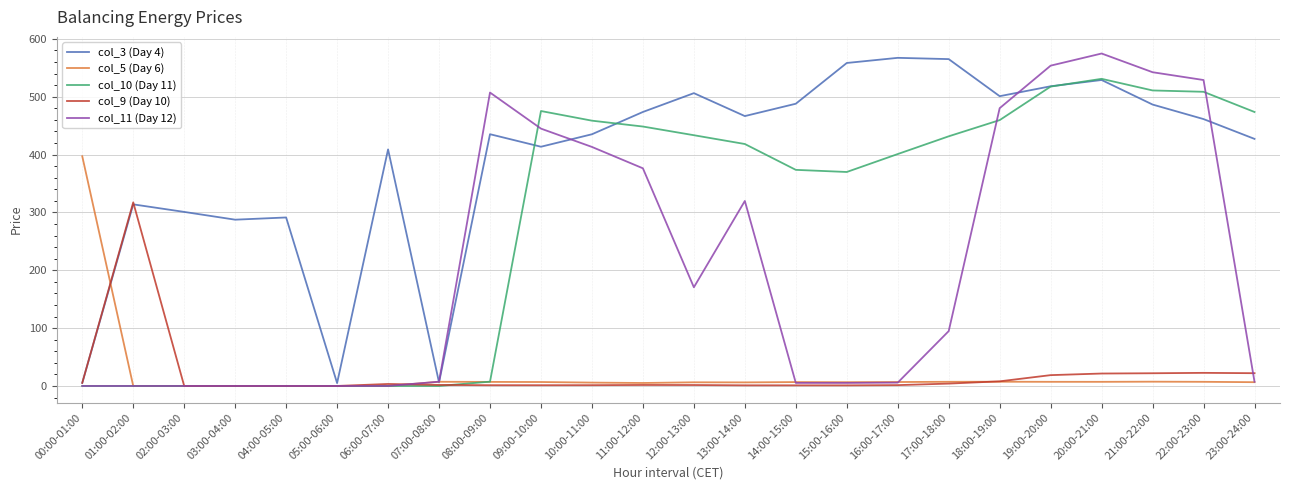

What is the maximum value for col_11 (Day 12)?

574.8